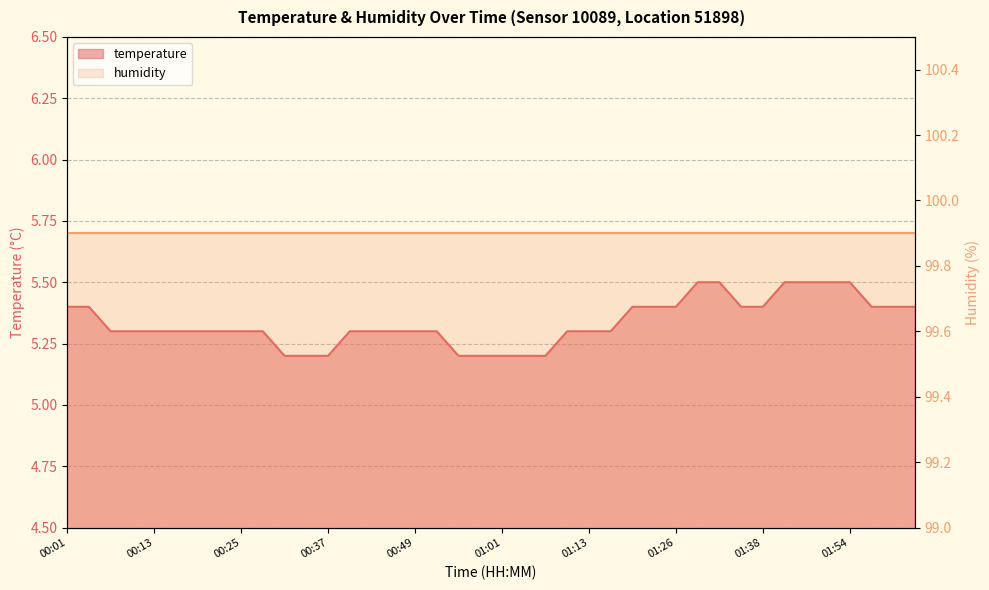

What is the ratio of the value at 00:13 to the value at 01:23?

1.0